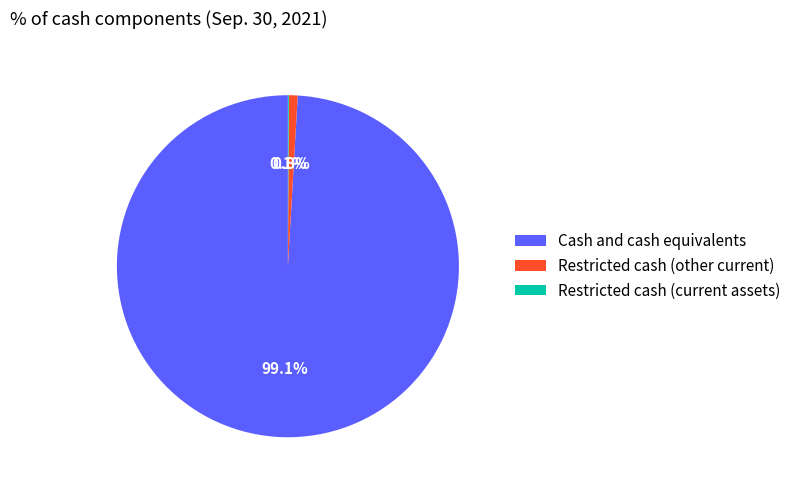

Which category has the biggest portion of the pie?

Cash and cash equivalents